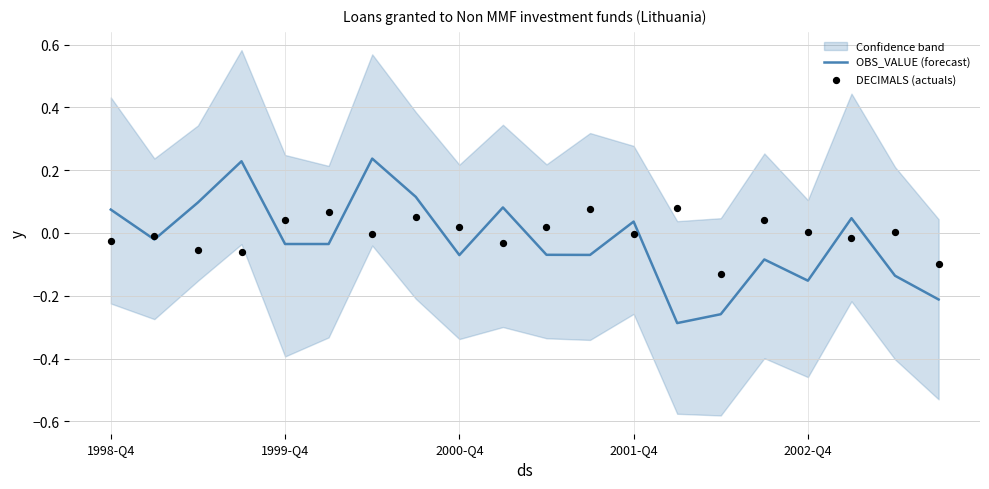

Where does the OBS_VALUE (forecast) series first go above 0?

1998-Q4